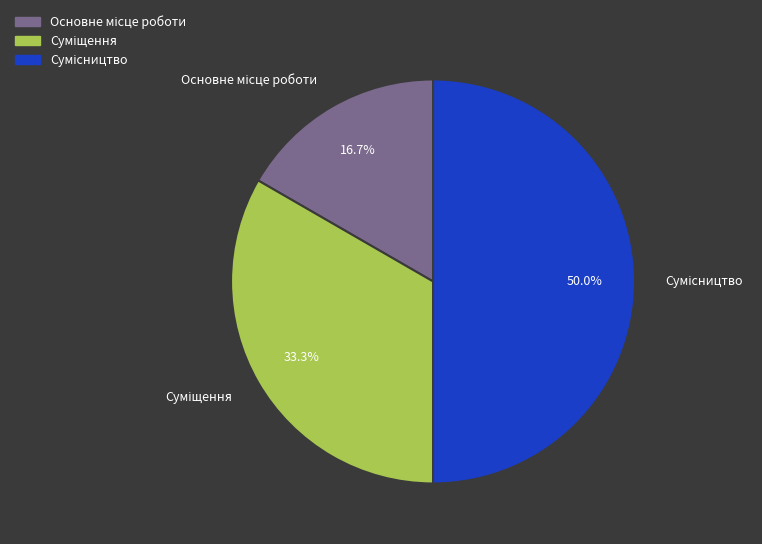

Is the sum of Сумісництво and Суміщення greater than half?

Yes